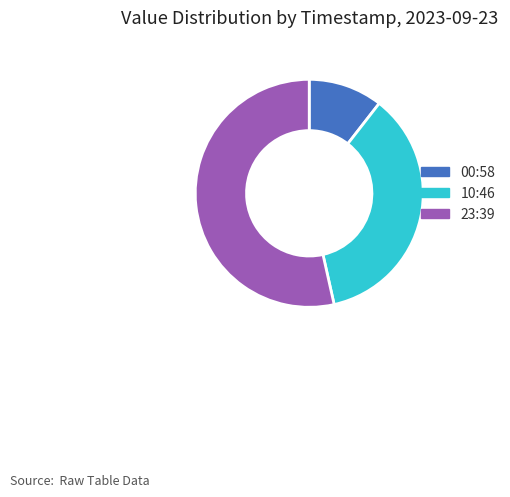

How many segments does this pie chart have?

3